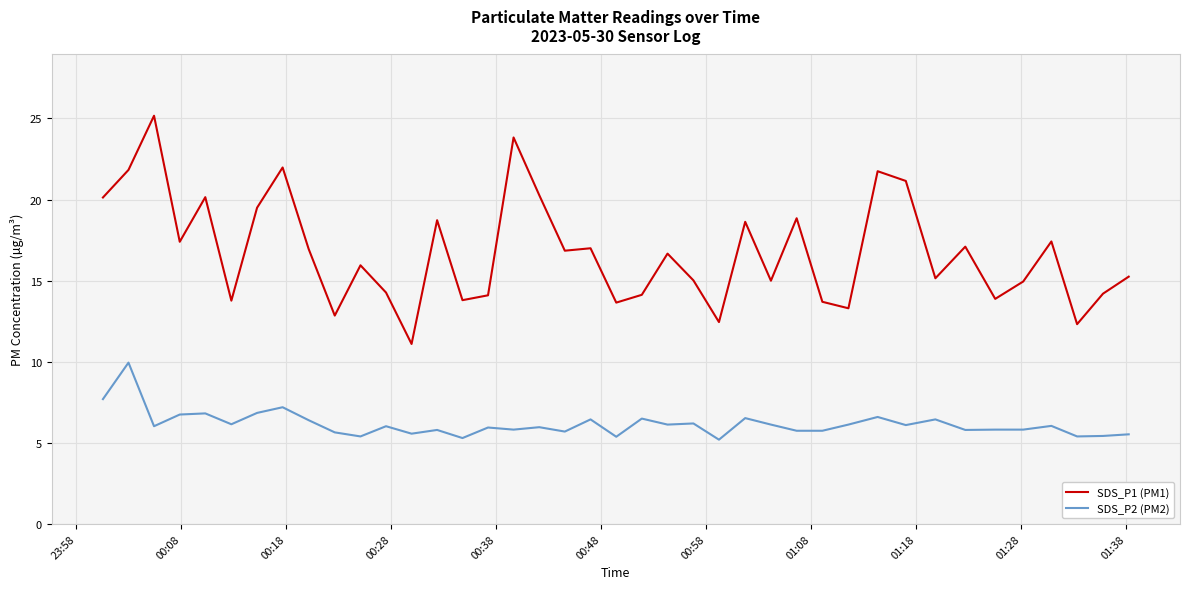

What is the difference between the maximum and minimum values in the SDS_P1 (PM1) series?

14.1